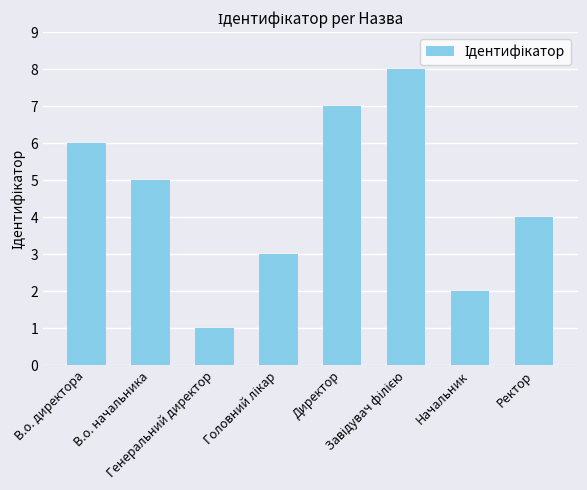

Reading left to right, what are all the values shown in this chart?

6	5	1	3	7	8	2	4